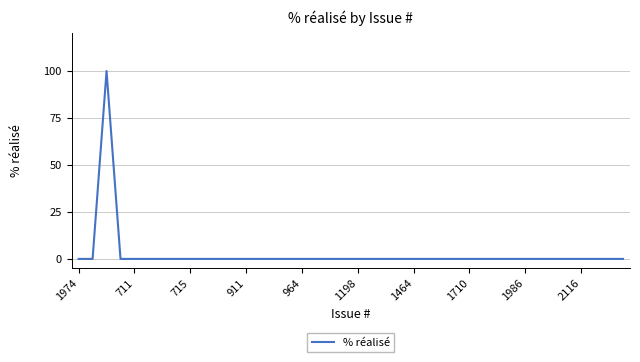

What is the difference between the maximum and minimum values?

100